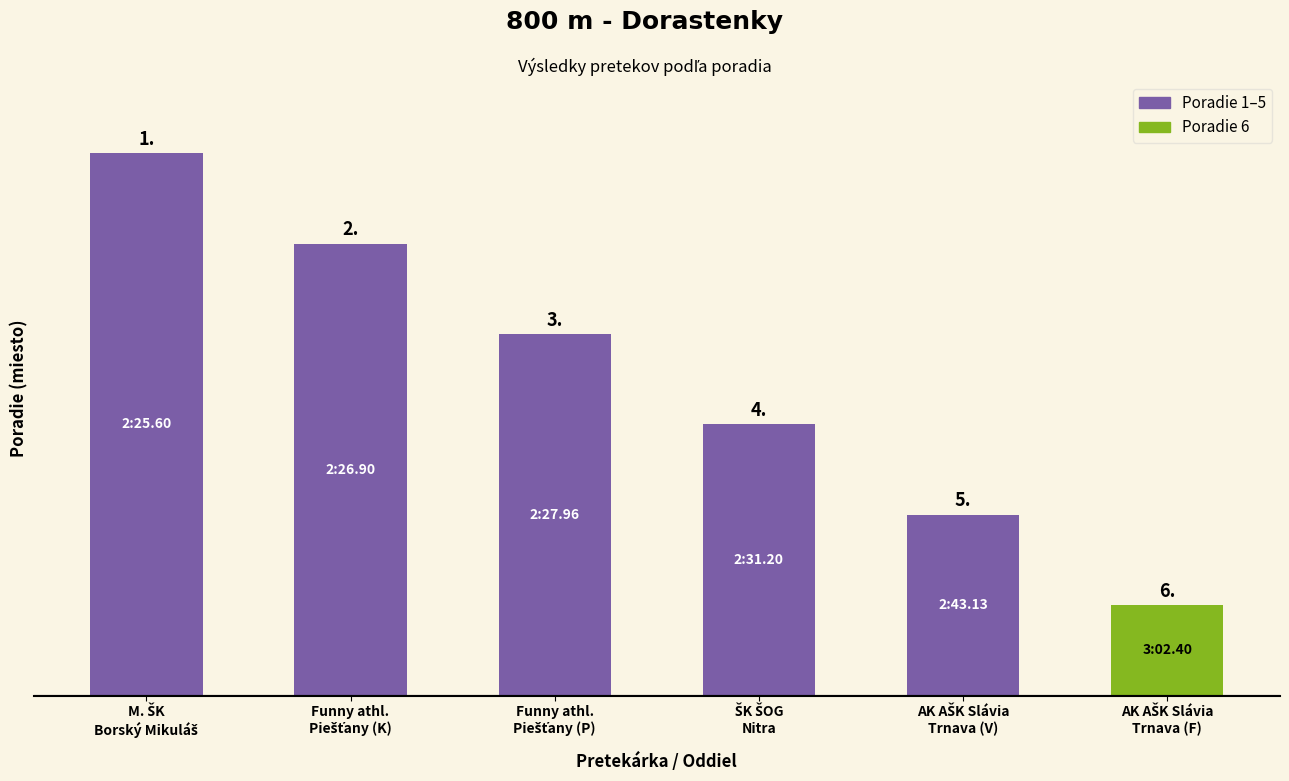

What is the difference between the maximum and minimum values?

5